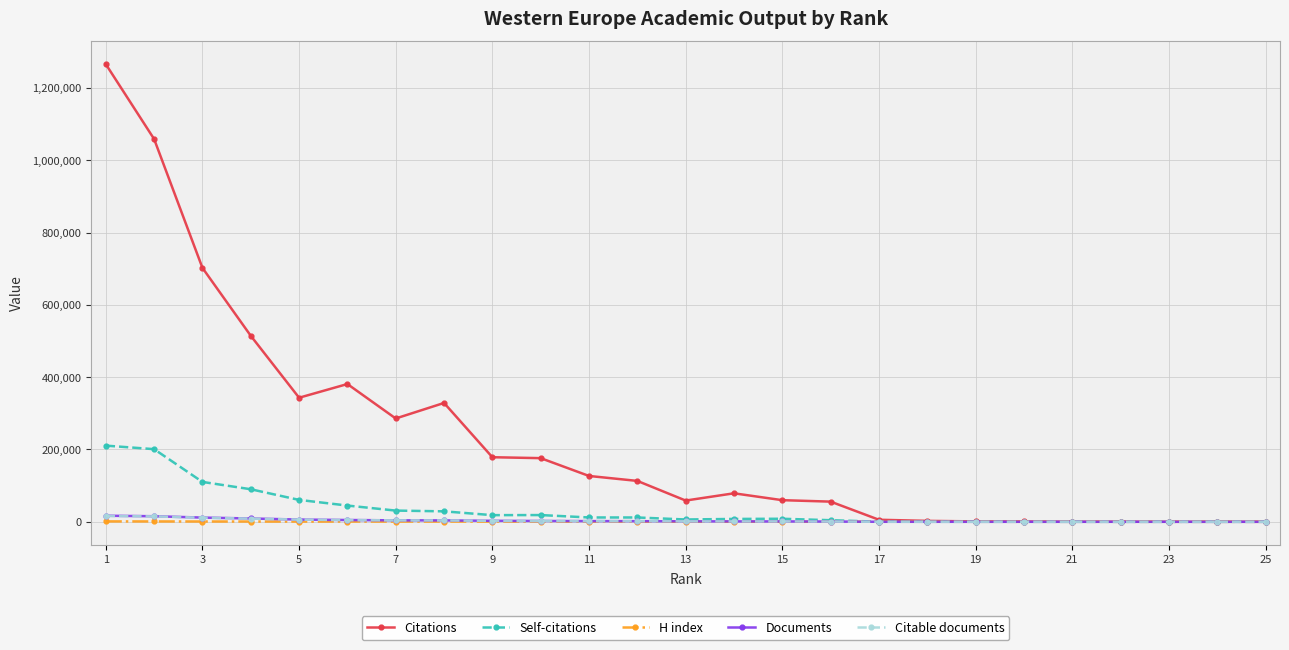

How many categories are shown in the chart?

25